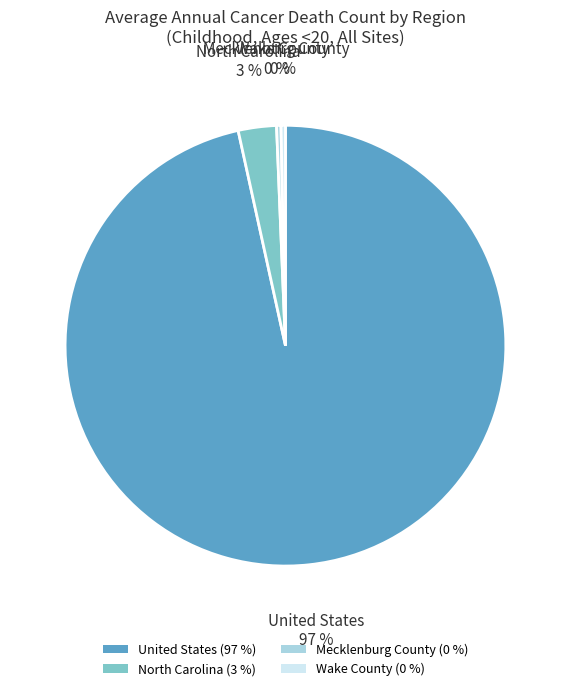

Does any single category account for the majority?

Yes